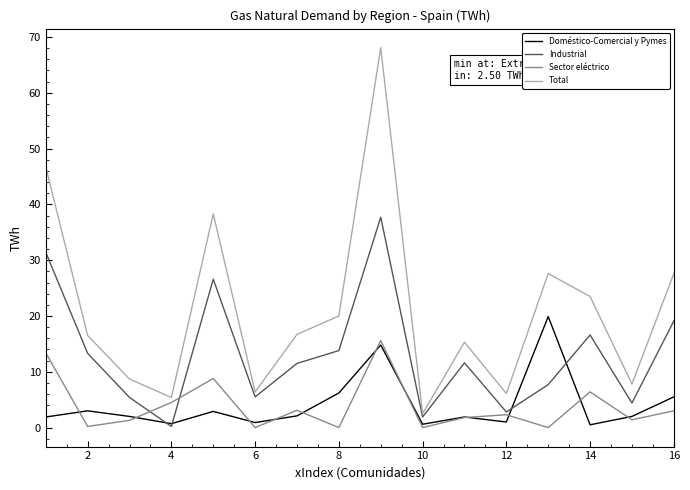

Which series has the largest range (max minus min)?

Total